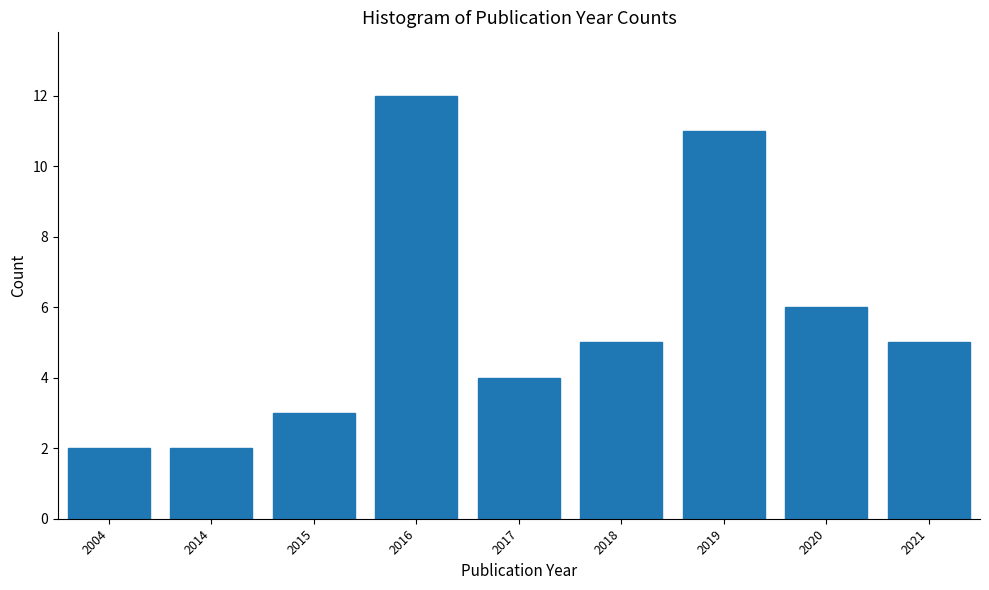

Reading right to left, what are all the values shown in this chart?

5	6	11	5	4	12	3	2	2